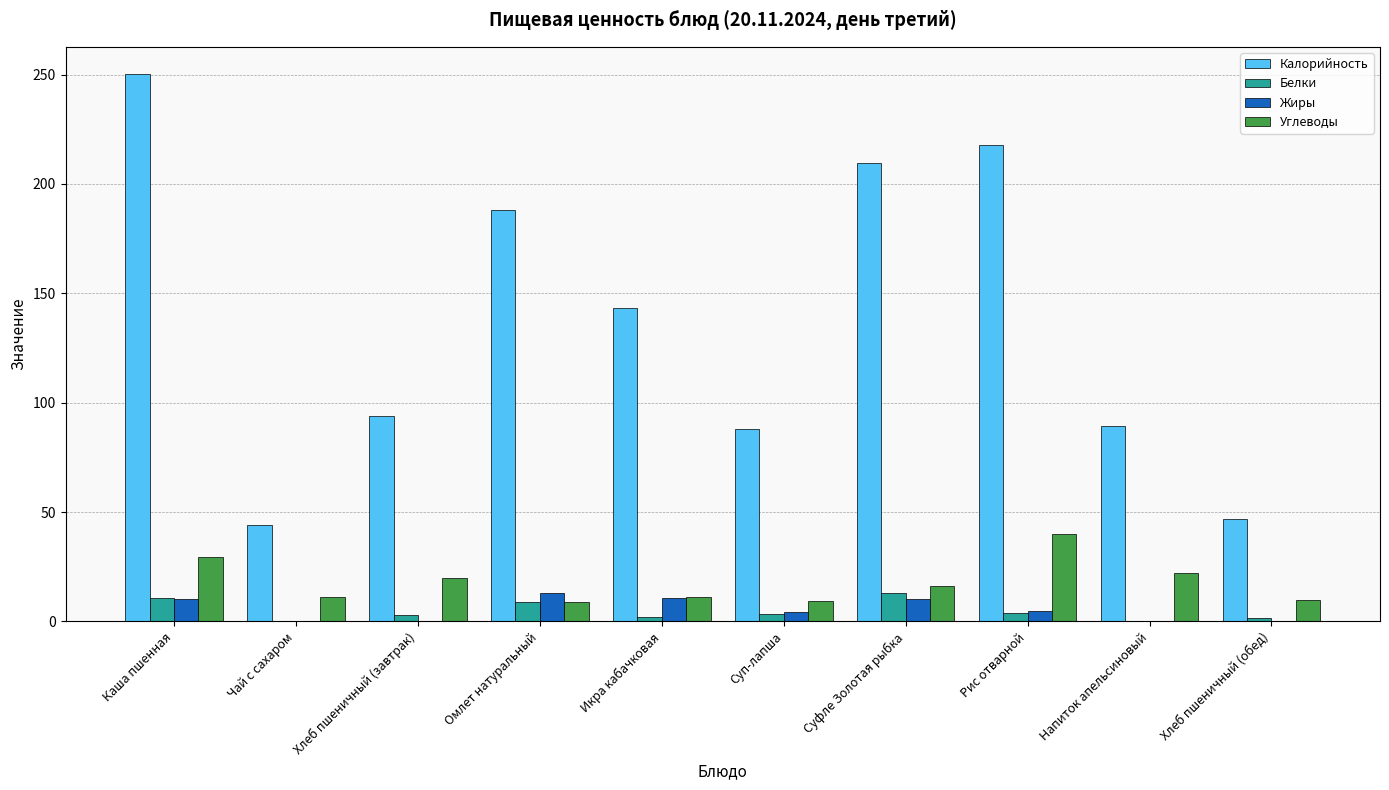

True or false: Калорийность has a value of 188.0 at Омлет натуральный.

True